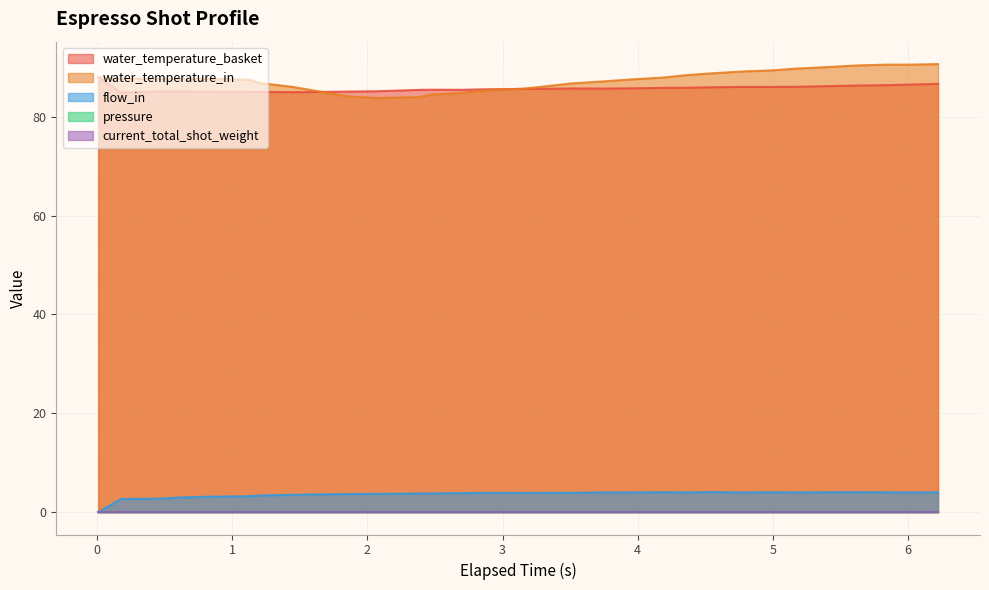

Does the chart have visible grid lines?

Yes